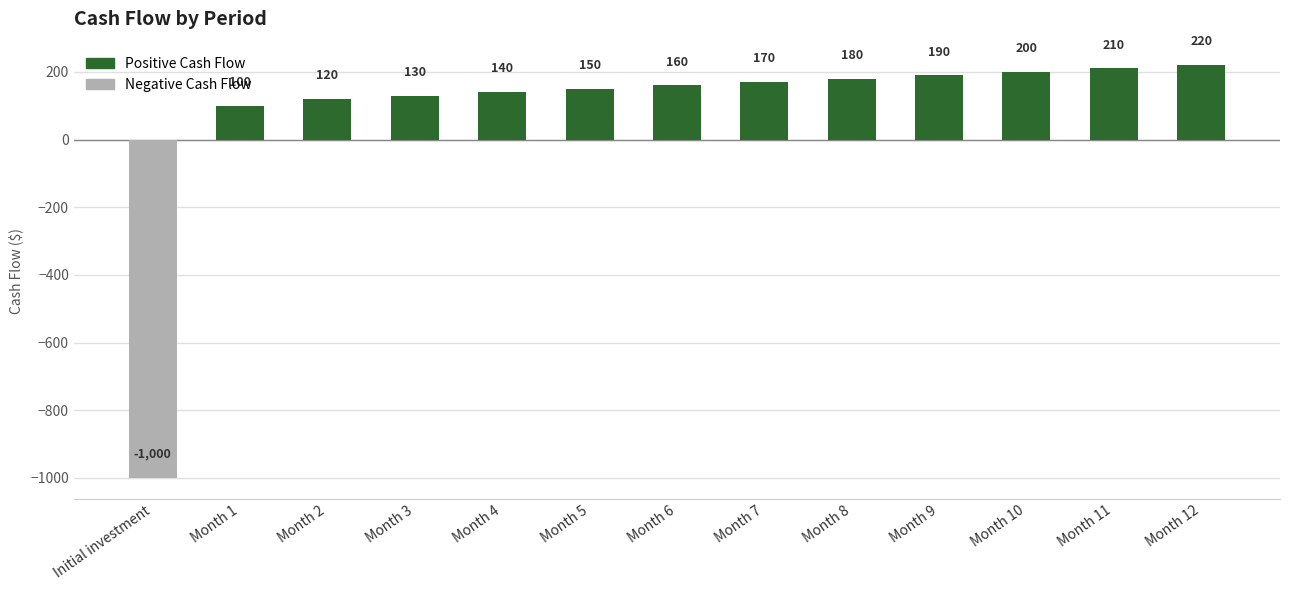

What is the smallest value displayed?

-1000